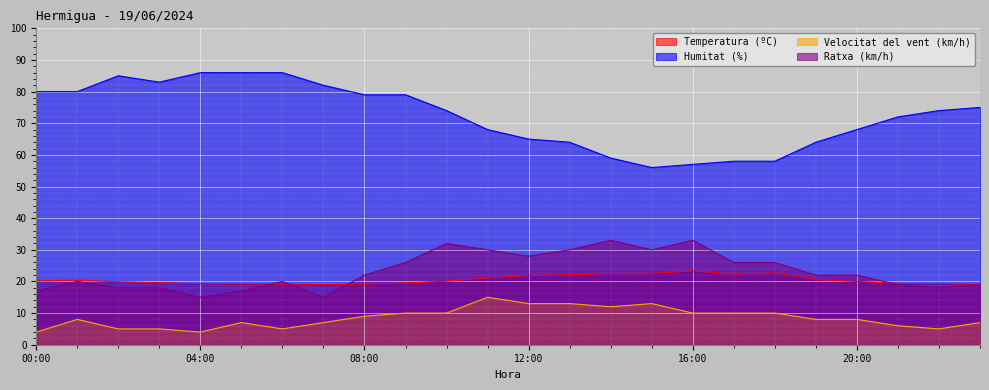

Does the chart display data point markers on the line(s)?

No